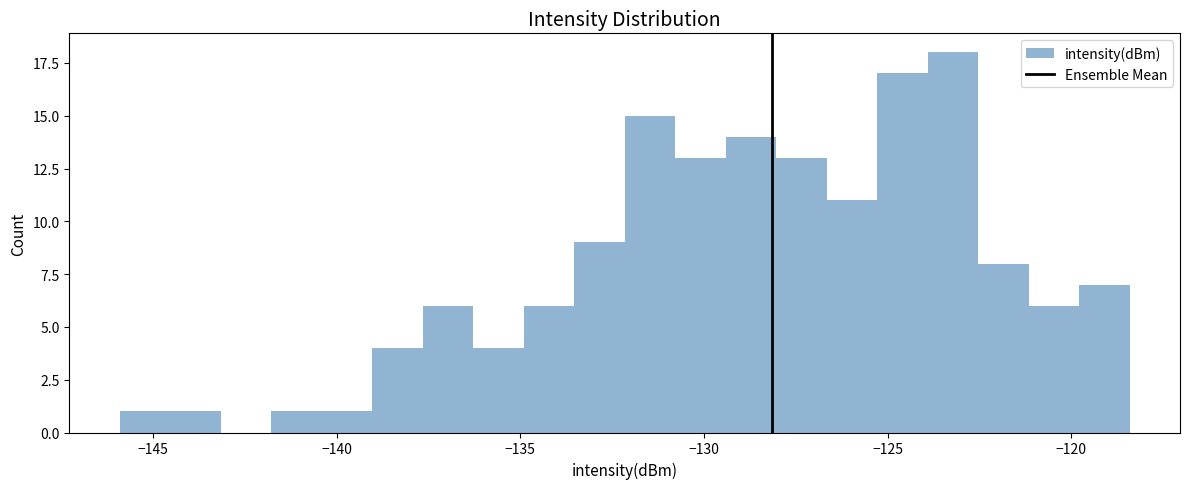

Around what value on the x-axis is the tallest bar? Give the approximate position of its centre, as read against the axis.

-123.0